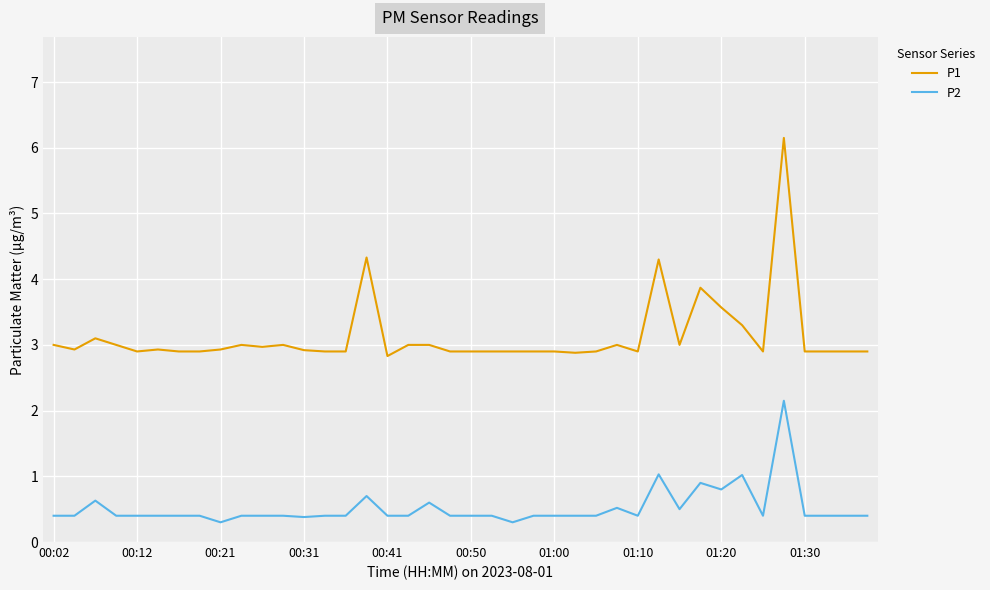

Which series has the largest total across all categories?

P1